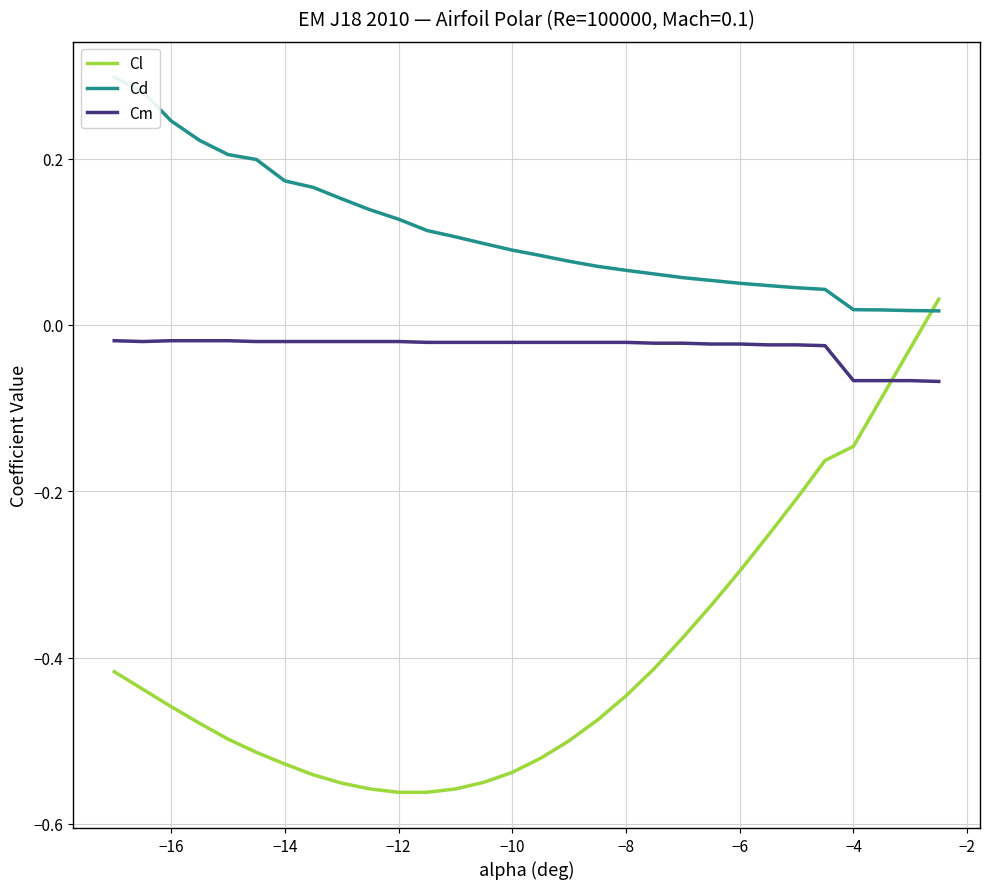

Reading right to left, list all the values displayed in this chart.

Cl: 0.0	-0.0	-0.1	-0.1	-0.2	-0.2	-0.3	-0.3	-0.3	-0.4	-0.4	-0.4	-0.5	-0.5	-0.5	-0.5	-0.6	-0.6	-0.6	-0.6	-0.6	-0.6	-0.5	-0.5	-0.5	-0.5	-0.5	-0.5	-0.4	-0.4
Cd: 0.0	0.0	0.0	0.0	0.0	0.0	0.0	0.1	0.1	0.1	0.1	0.1	0.1	0.1	0.1	0.1	0.1	0.1	0.1	0.1	0.1	0.2	0.2	0.2	0.2	0.2	0.2	0.2	0.3	0.3
Cm: -0.1	-0.1	-0.1	-0.1	-0.0	-0.0	-0.0	-0.0	-0.0	-0.0	-0.0	-0.0	-0.0	-0.0	-0.0	-0.0	-0.0	-0.0	-0.0	-0.0	-0.0	-0.0	-0.0	-0.0	-0.0	-0.0	-0.0	-0.0	-0.0	-0.0